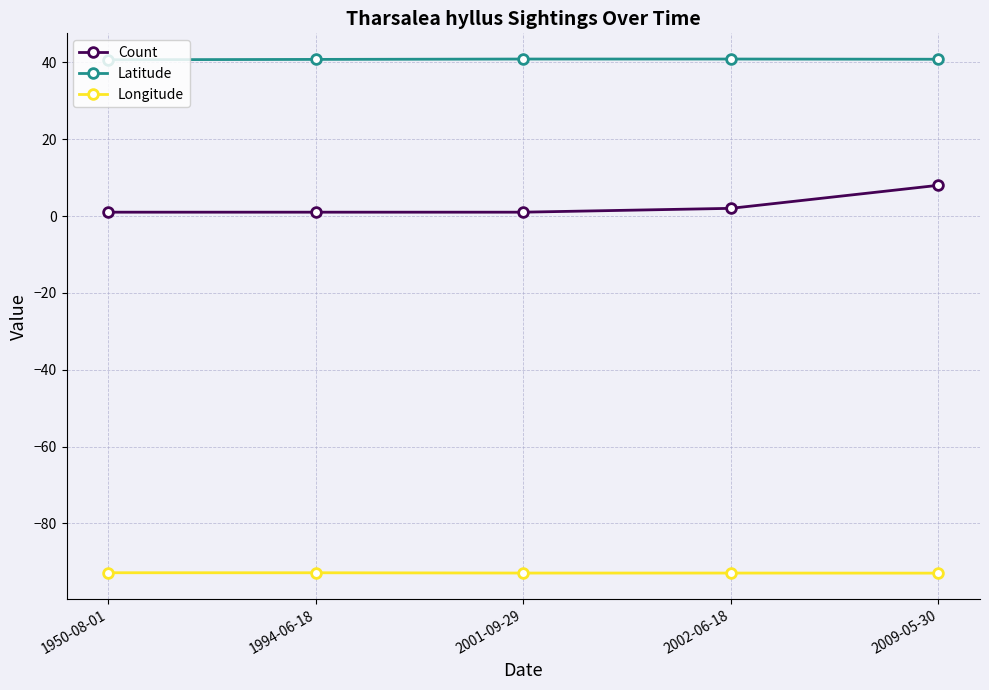

What is the maximum value for Count?

8.0